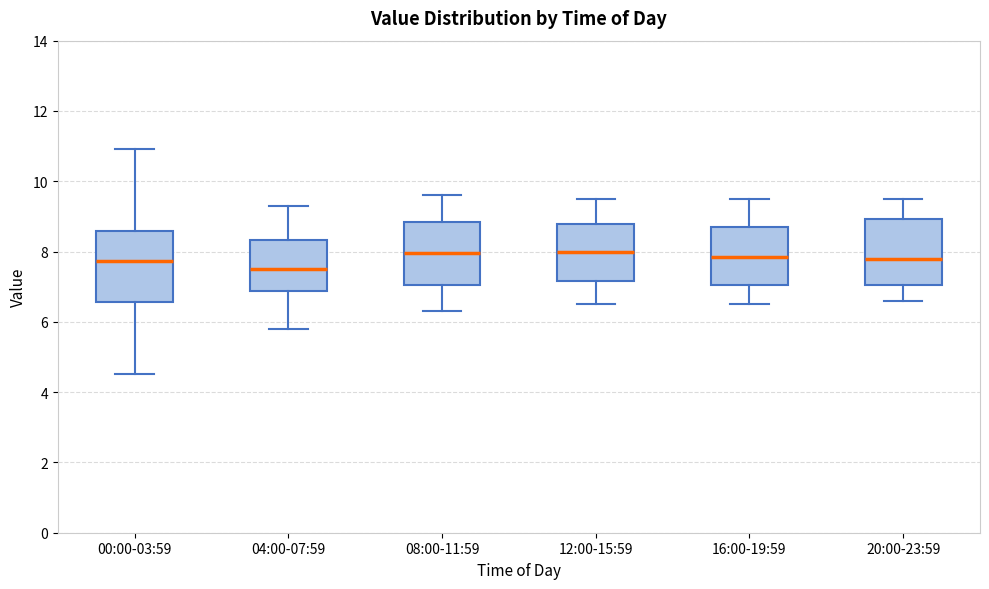

Where does the lower whisker of the box for 08:00-11:59 end on the y-axis? The values are not printed on the chart, so give them approximately, as read against the axis.

6.4